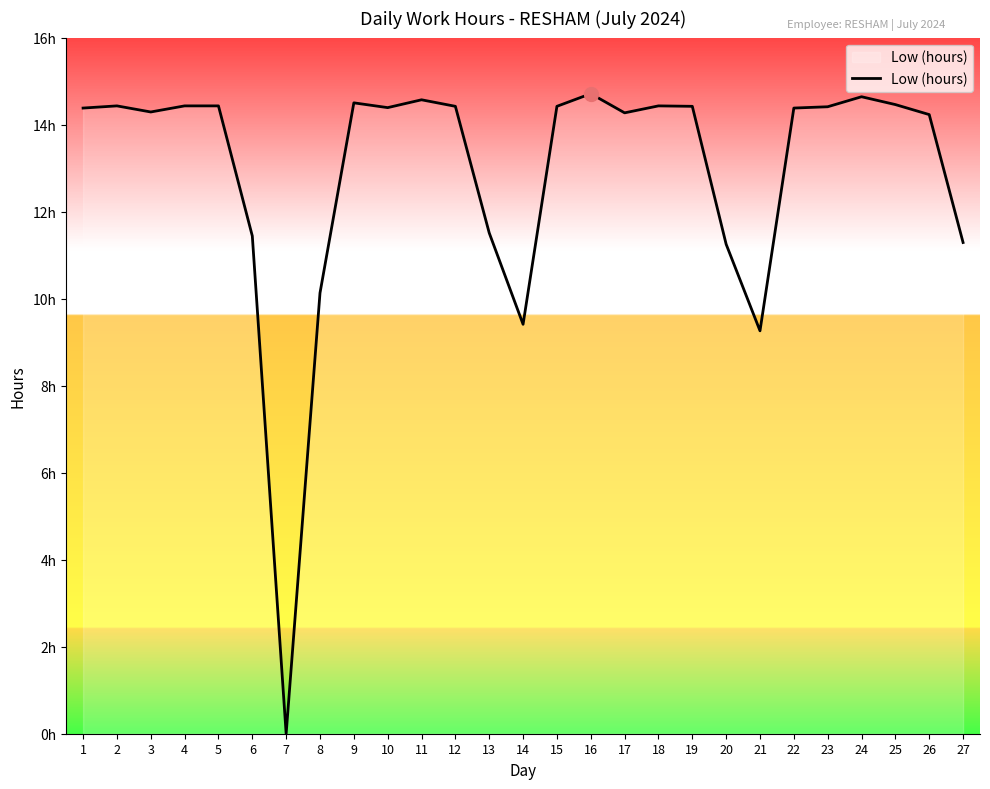

At which category does the data reach its first local peak?

2